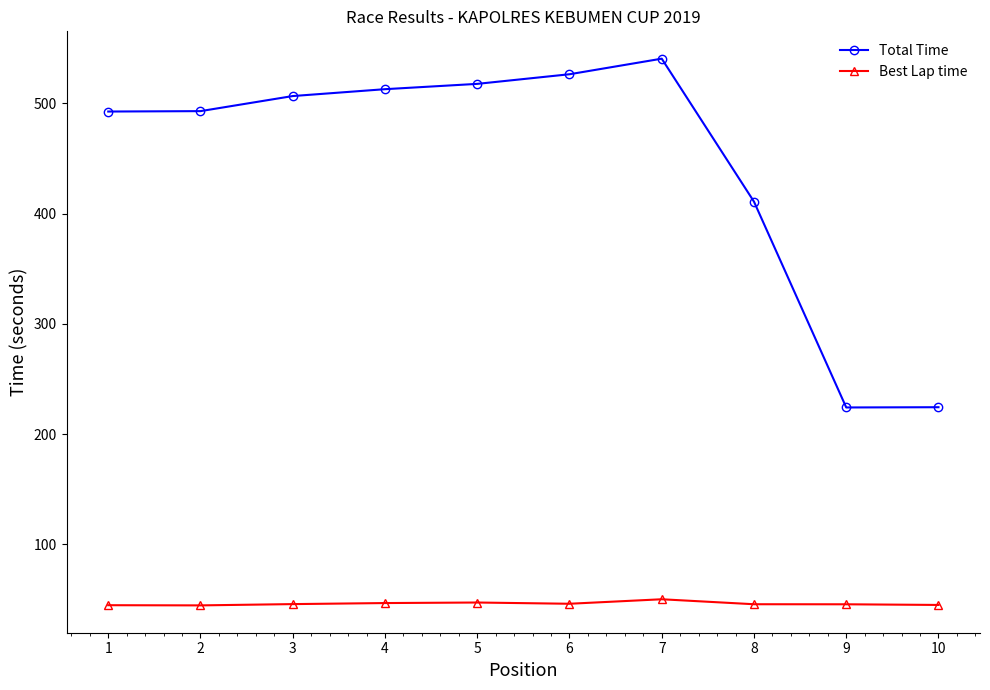

At 3, list the series in order from largest to smallest.

Total Time, Best Lap time